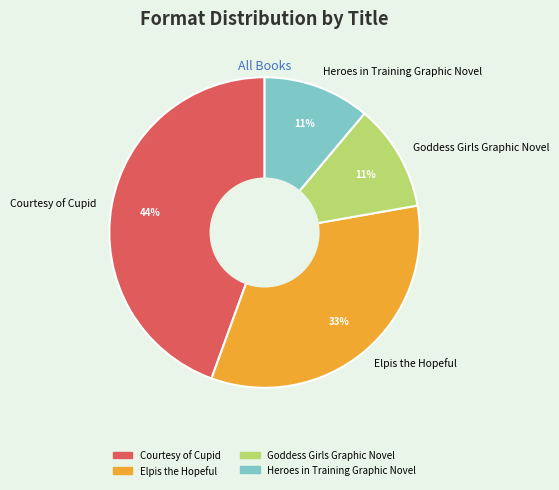

To the nearest percent, what is the difference between the Courtesy of Cupid and Elpis the Hopeful slice percentages?

11%